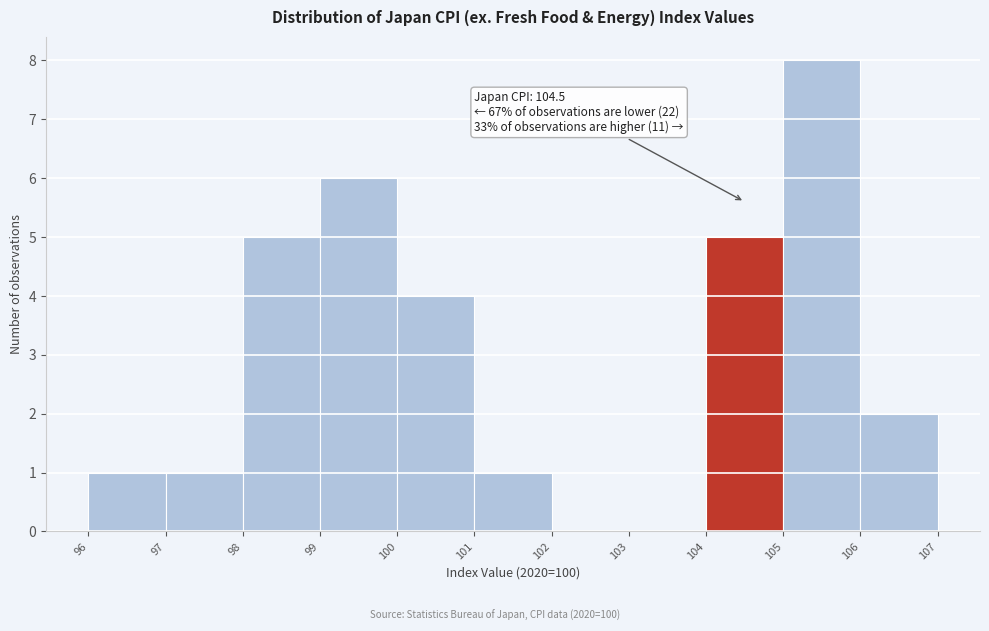

Which range on the x-axis has the tallest bar?

105 to 106